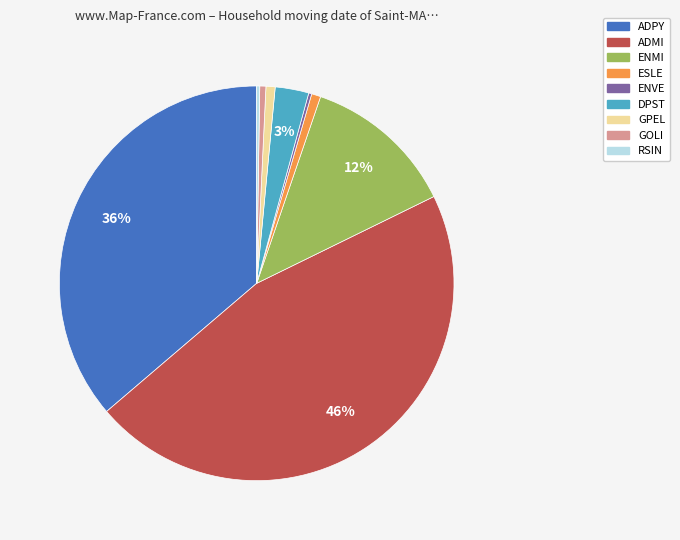

Which slice is the largest?

ADMI